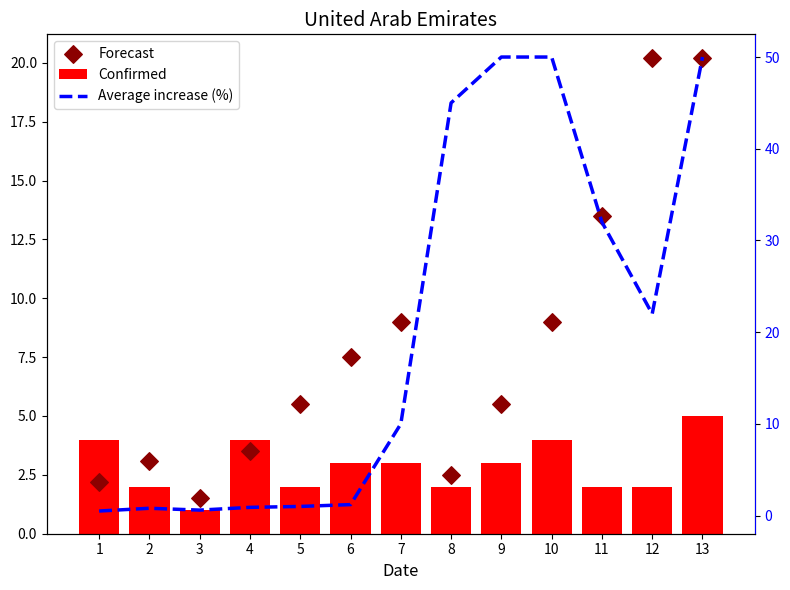

What are all the series names shown in the legend?

Confirmed, Forecast, Average increase (%)